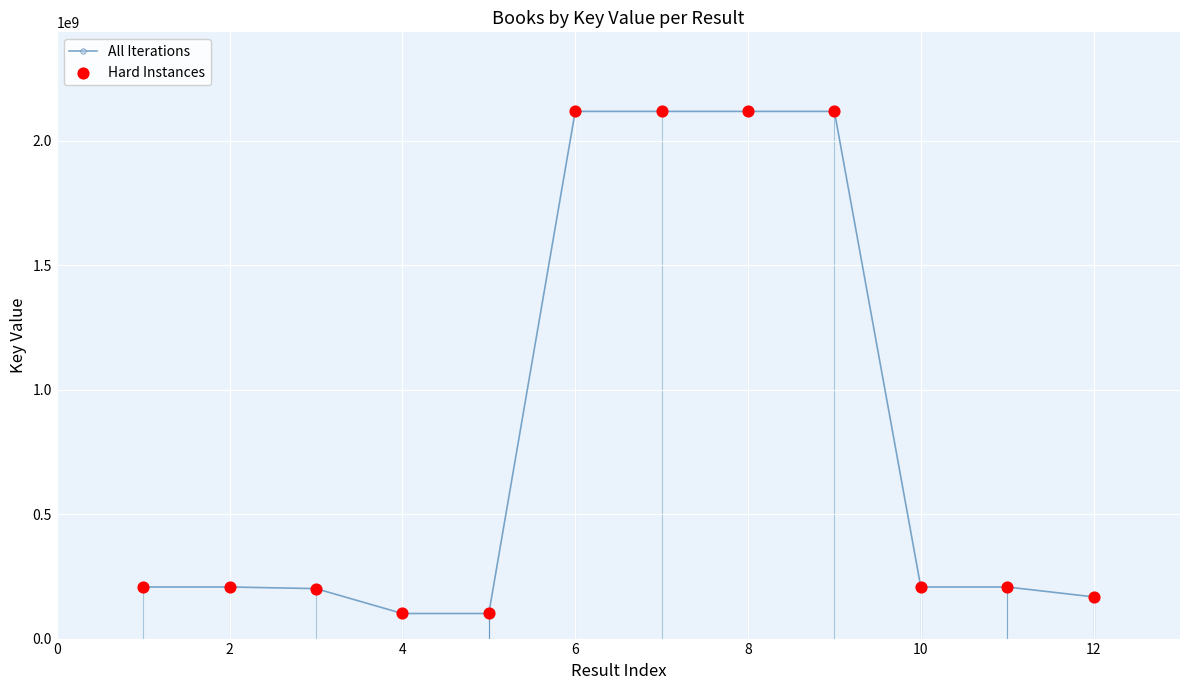

Between 1 and 10, which is larger?

10